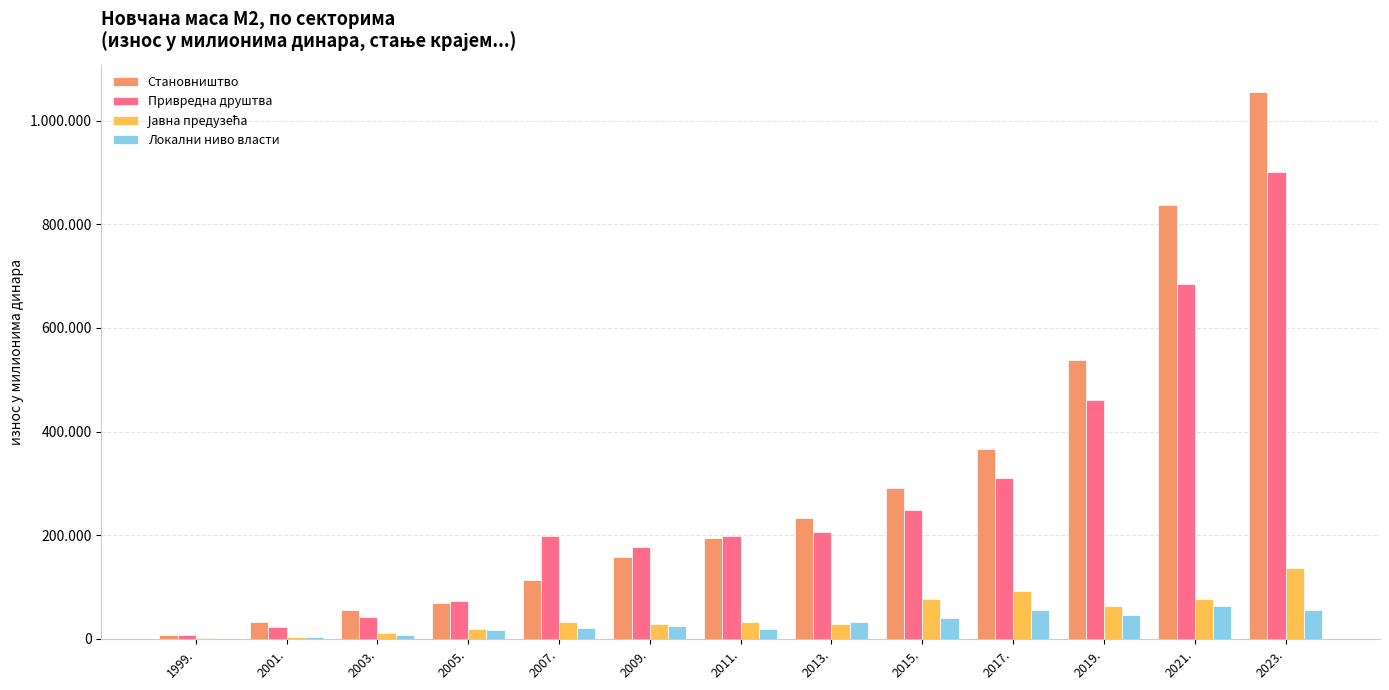

Are the bars grouped side by side (vs. stacked)?

Yes